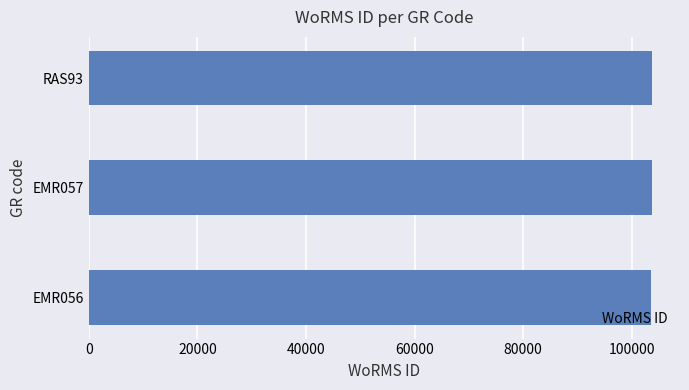

What is the greatest value displayed?

103710